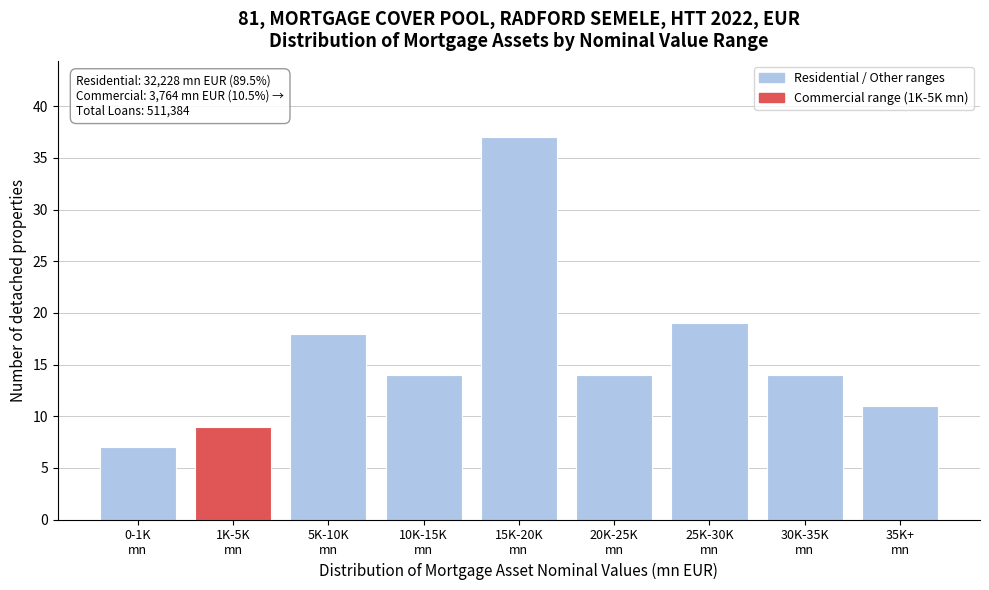

Reading left to right, extract all data points from this chart.

7	9	18	14	37	14	19	14	11